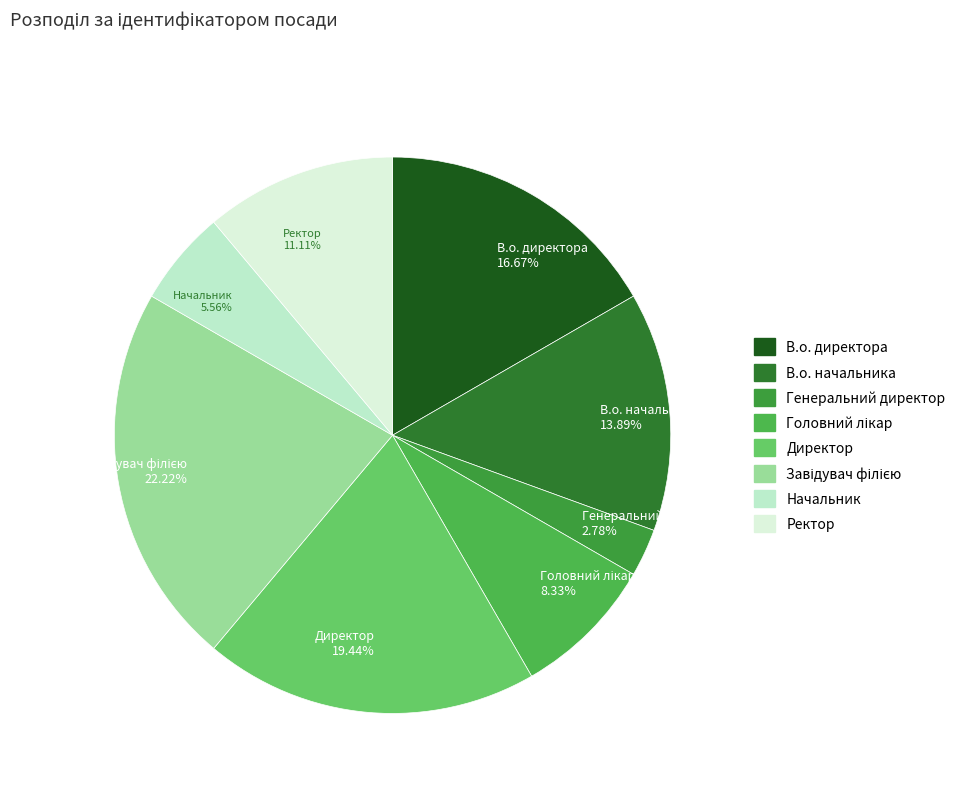

How many segments does this pie chart have?

8